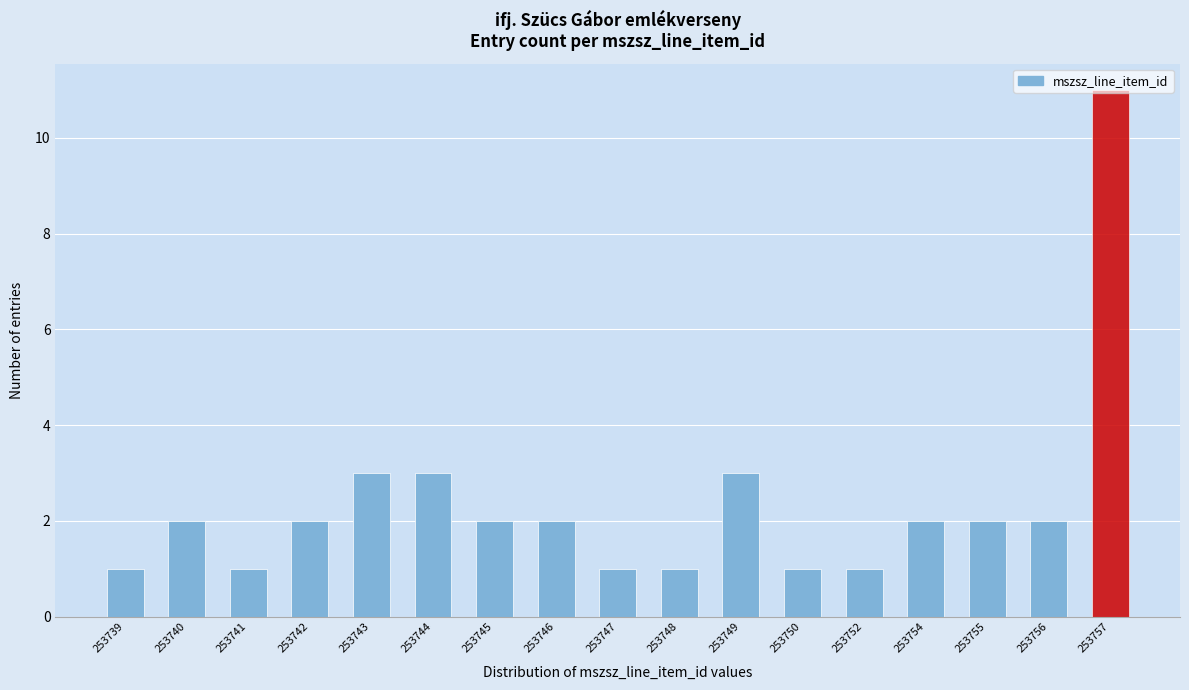

The value at 253742 is 2. True or false?

True